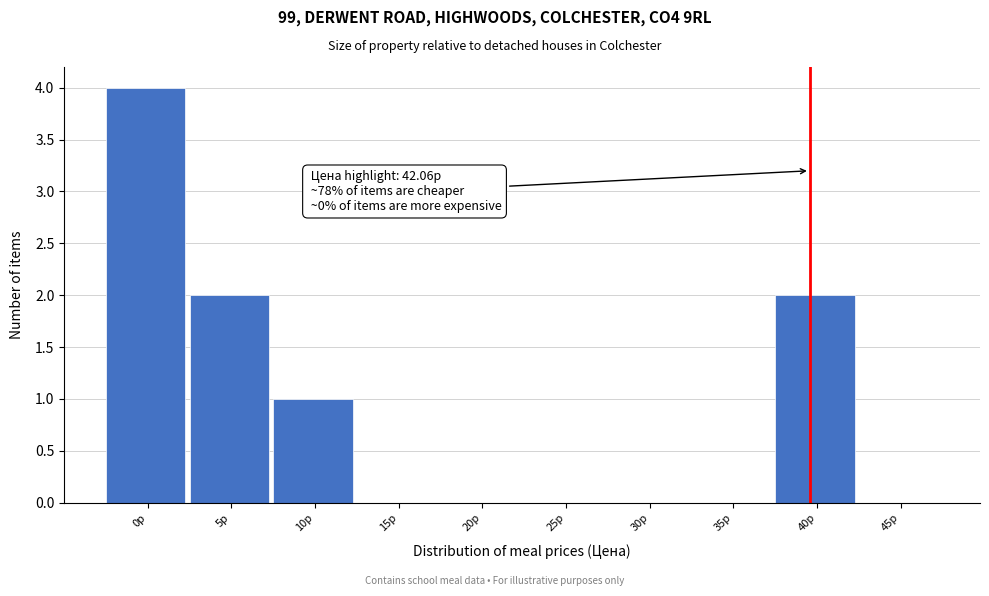

Reading left to right, extract all data points from this chart.

0р=4	5р=2	10р=1	15р=0	20р=0	25р=0	30р=0	35р=0	40р=2	45р=0